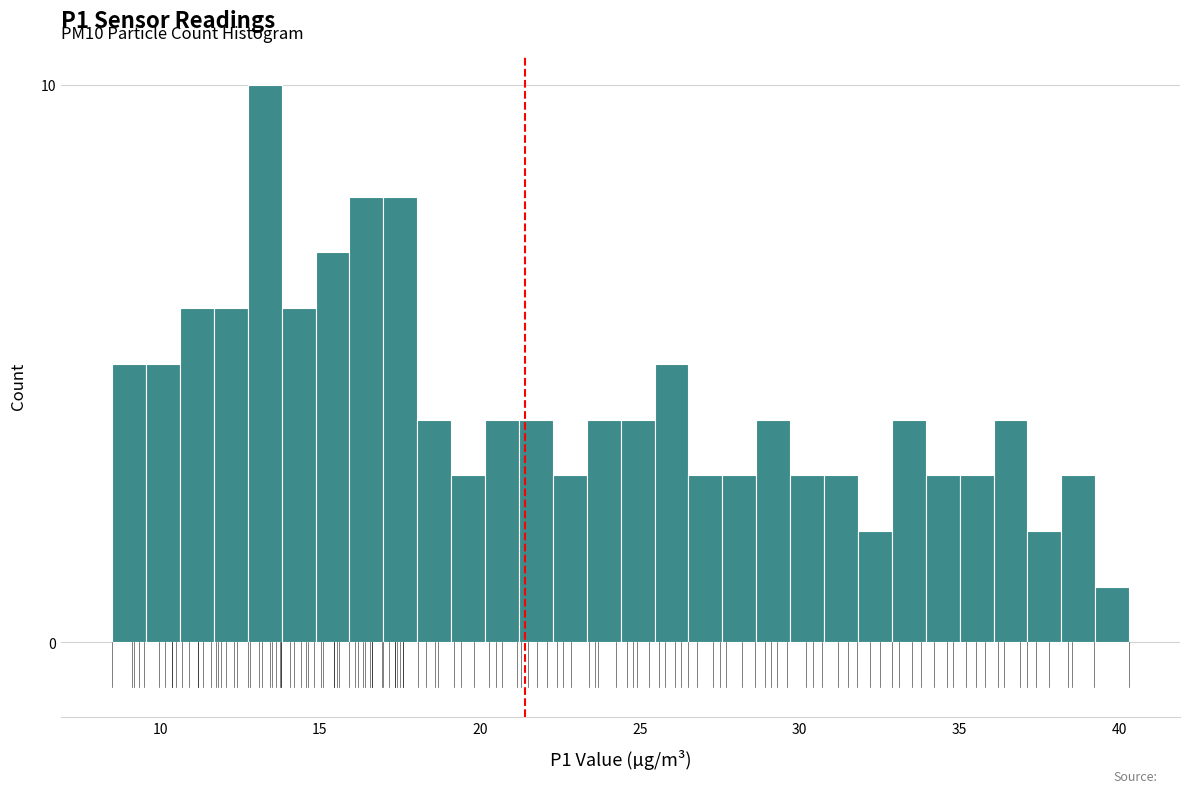

Around what value on the x-axis is the tallest bar? Give the approximate position of its centre, as read against the axis.

13.5